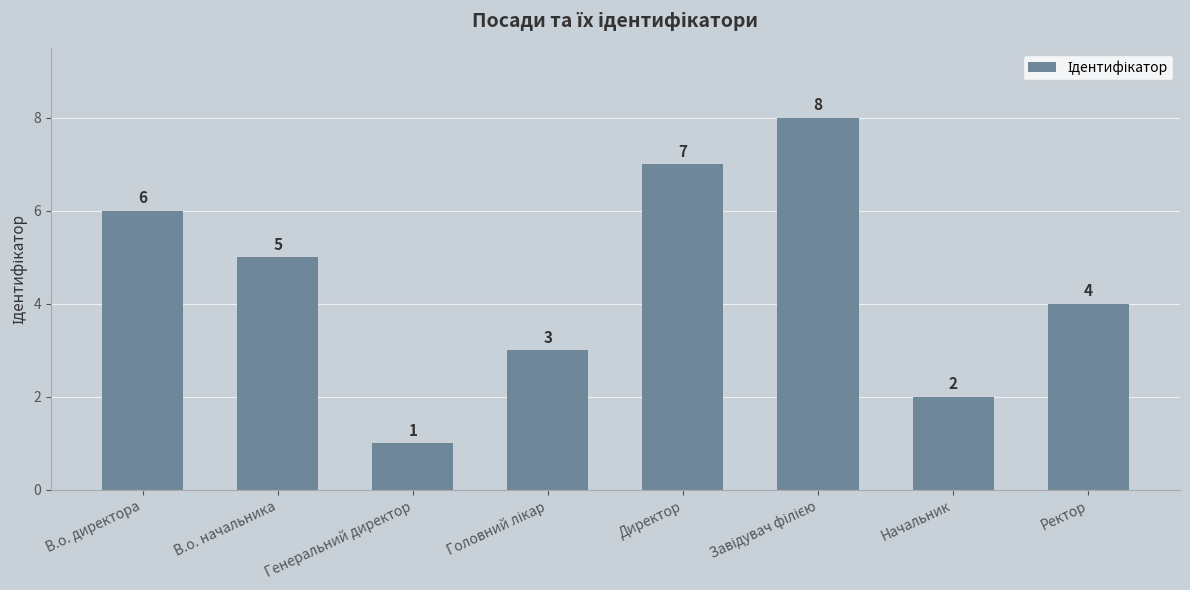

How many values are between 3 and 7?

5